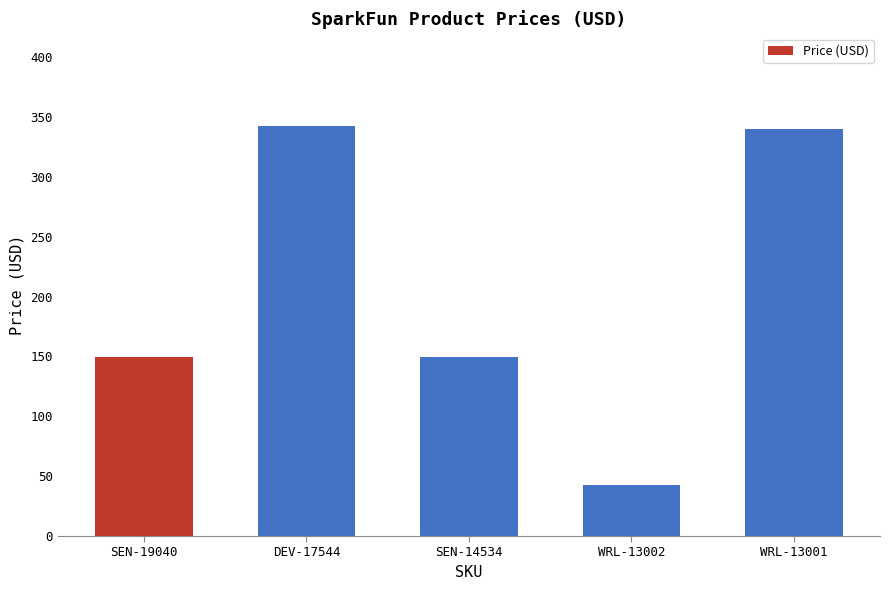

The value at WRL-13001 is 157.9. True or false?

False